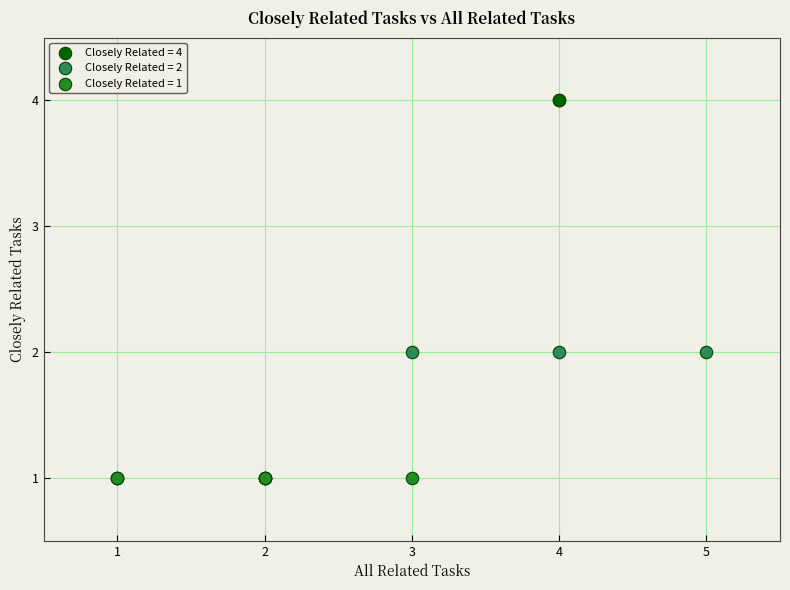

What are all the series names shown in the legend?

Closely Related = 4, Closely Related = 2, Closely Related = 1